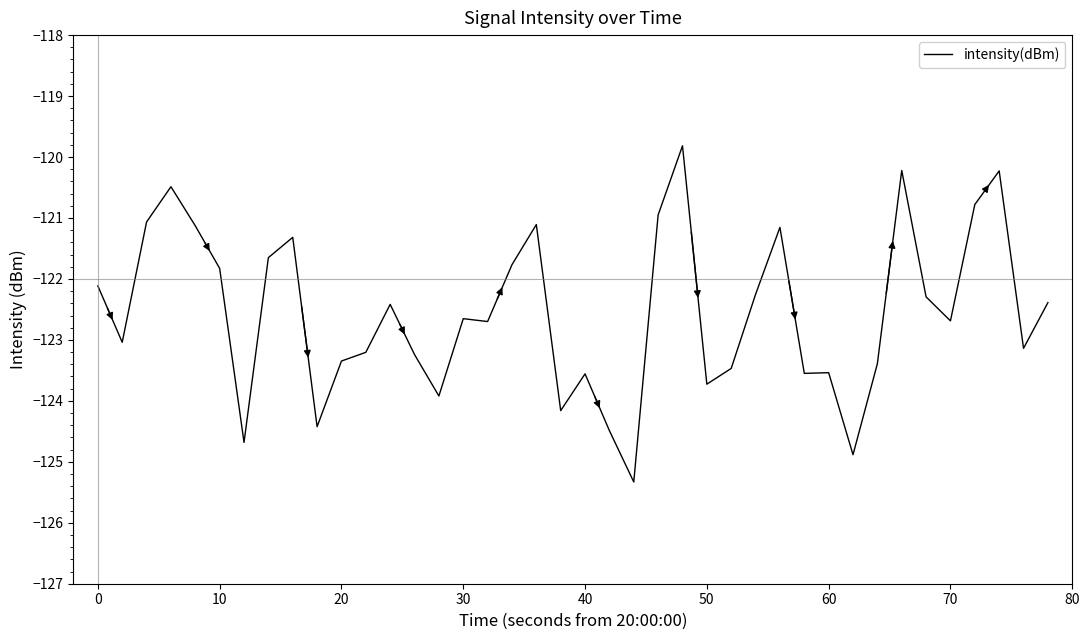

What is the maximum value shown in the chart?

-119.8